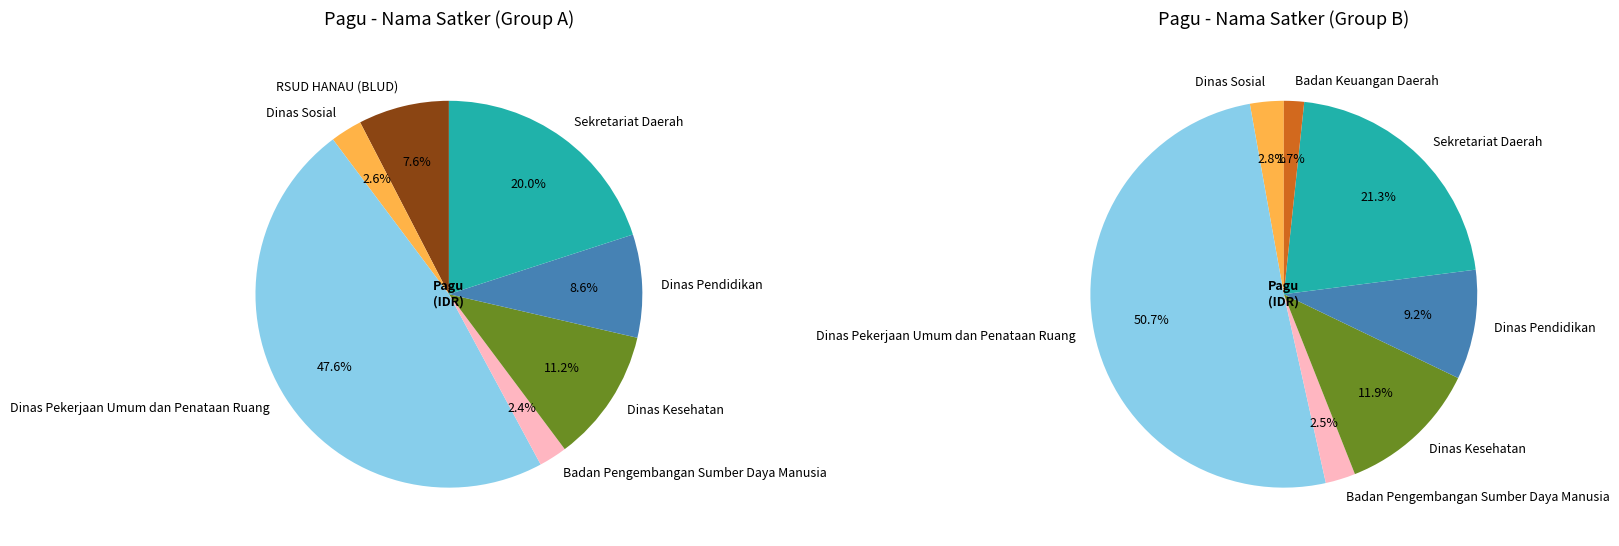

The Badan Pengembangan Sumber Daya Manusia slice represents 9% of the pie. True or false?

False